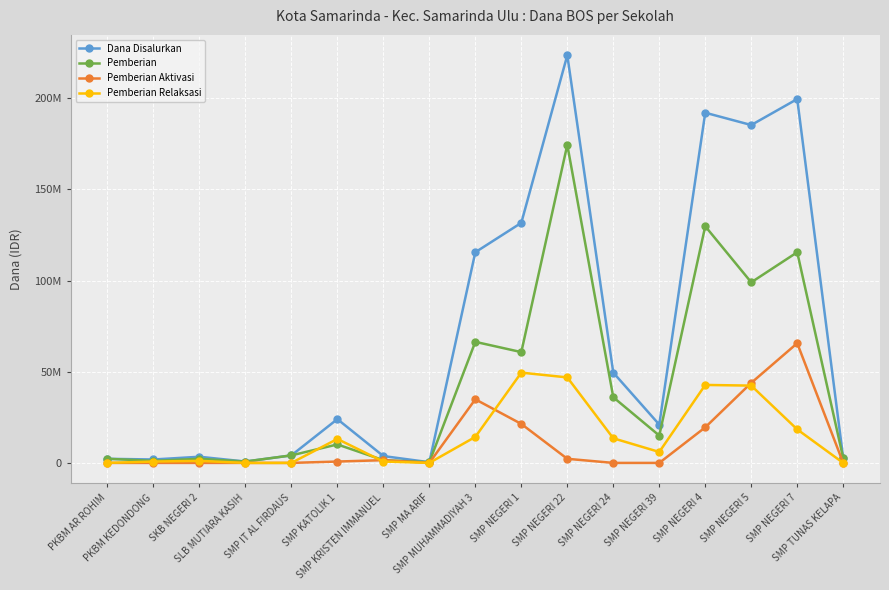

True or false: Pemberian Aktivasi has a value of 0 at SLB MUTIARA KASIH.

True